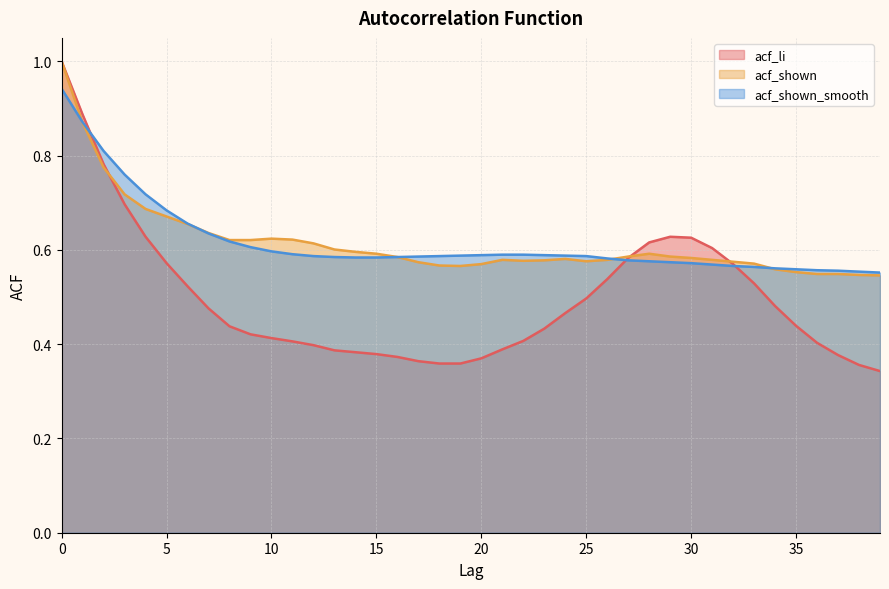

Reading right to left, extract all data points from this chart.

acf_li: 39=0.3	38=0.4	37=0.4	36=0.4	35=0.4	34=0.5	33=0.5	32=0.6	31=0.6	30=0.6	29=0.6	28=0.6	27=0.6	26=0.5	25=0.5	24=0.5	23=0.4	22=0.4	21=0.4	20=0.4	19=0.4	18=0.4	17=0.4	16=0.4	15=0.4	14=0.4	13=0.4	12=0.4	11=0.4	10=0.4	9=0.4	8=0.4	7=0.5	6=0.5	5=0.6	4=0.6	3=0.7	2=0.8	1=0.9	0=1.0
acf_shown: 39=0.5	38=0.5	37=0.5	36=0.5	35=0.6	34=0.6	33=0.6	32=0.6	31=0.6	30=0.6	29=0.6	28=0.6	27=0.6	26=0.6	25=0.6	24=0.6	23=0.6	22=0.6	21=0.6	20=0.6	19=0.6	18=0.6	17=0.6	16=0.6	15=0.6	14=0.6	13=0.6	12=0.6	11=0.6	10=0.6	9=0.6	8=0.6	7=0.6	6=0.7	5=0.7	4=0.7	3=0.7	2=0.8	1=0.9	0=1.0
acf_shown_smooth: 39=0.6	38=0.6	37=0.6	36=0.6	35=0.6	34=0.6	33=0.6	32=0.6	31=0.6	30=0.6	29=0.6	28=0.6	27=0.6	26=0.6	25=0.6	24=0.6	23=0.6	22=0.6	21=0.6	20=0.6	19=0.6	18=0.6	17=0.6	16=0.6	15=0.6	14=0.6	13=0.6	12=0.6	11=0.6	10=0.6	9=0.6	8=0.6	7=0.6	6=0.7	5=0.7	4=0.7	3=0.8	2=0.8	1=0.9	0=0.9